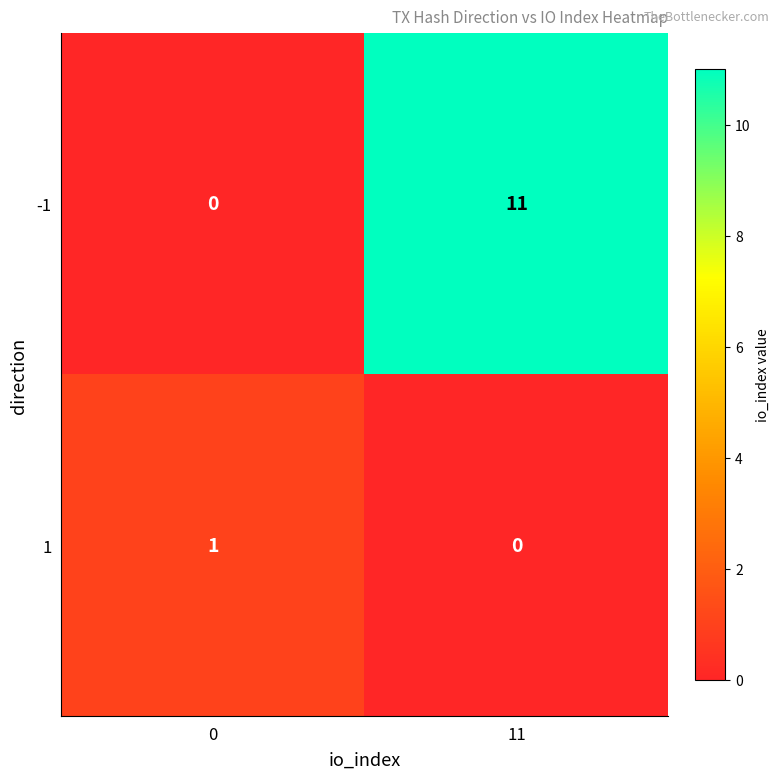

What is the sum of all -1 values?

11